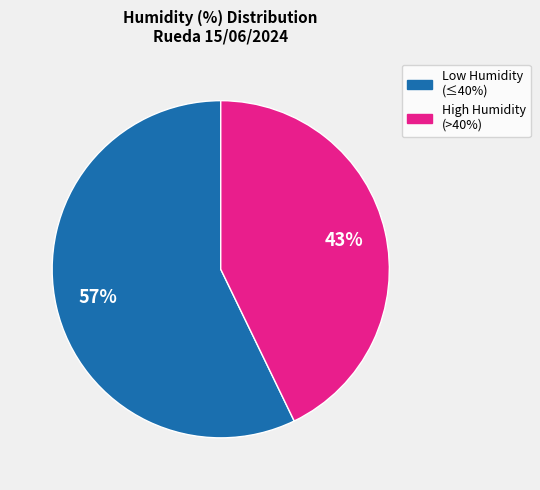

Does any single category account for the majority?

Yes